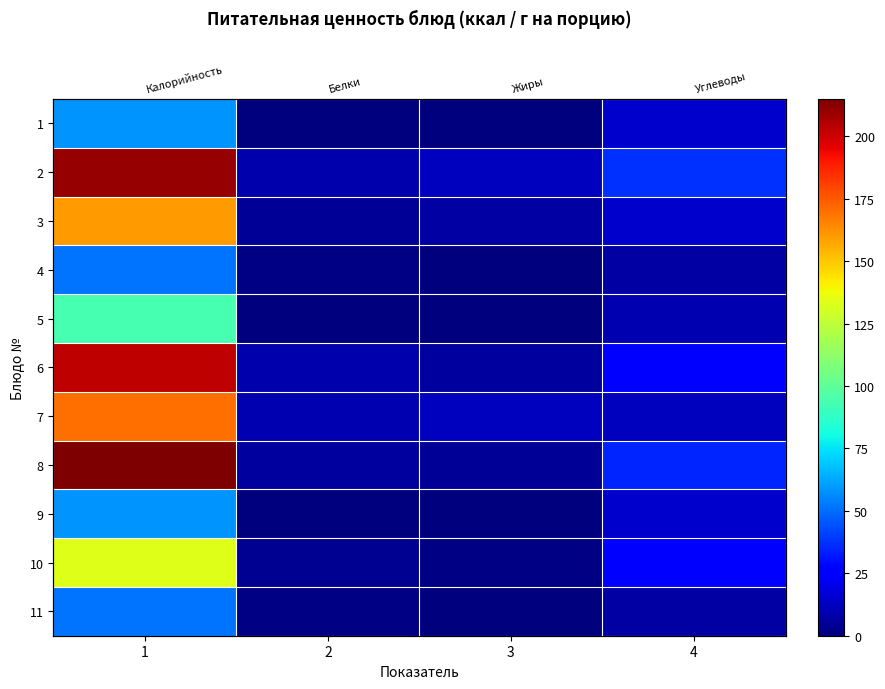

Between 1 and 3, which series saw the biggest shift?

8